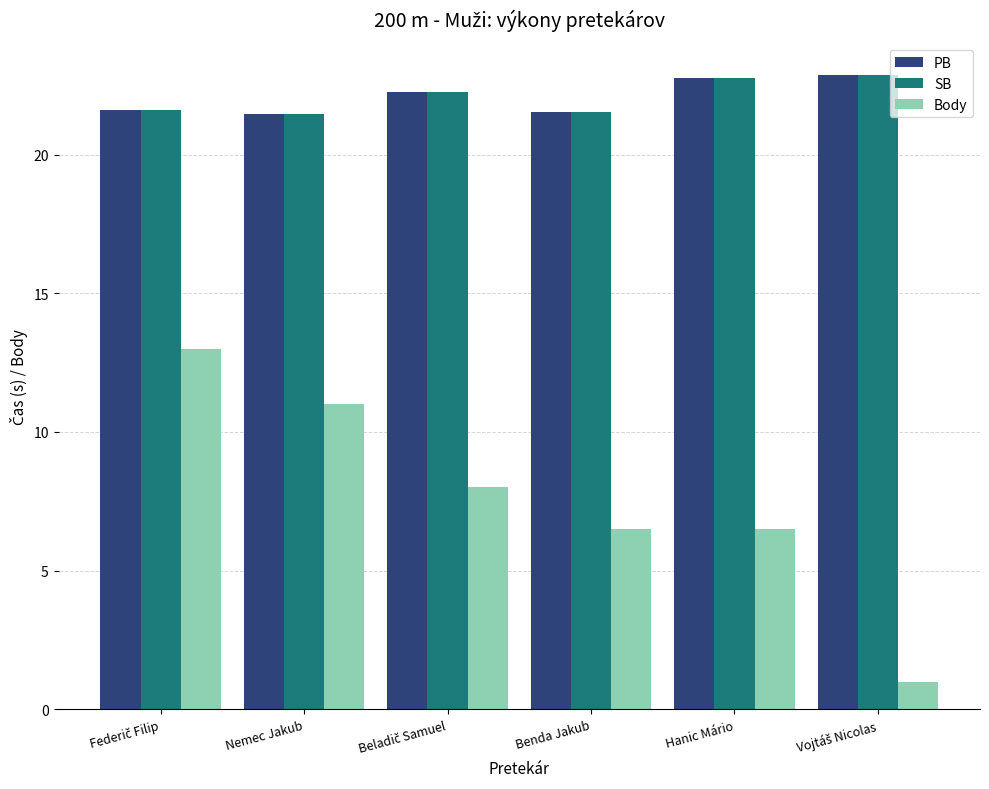

What is the lowest value of the Body series?

1.0